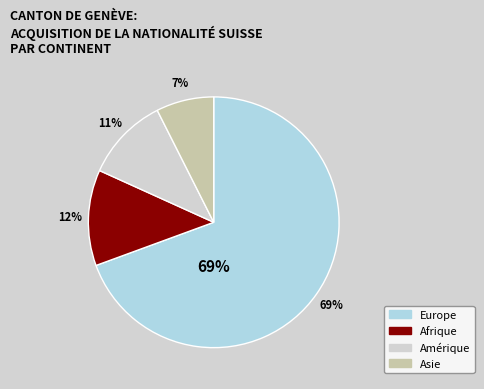

True or false: Asie accounts for 7% of the total.

True